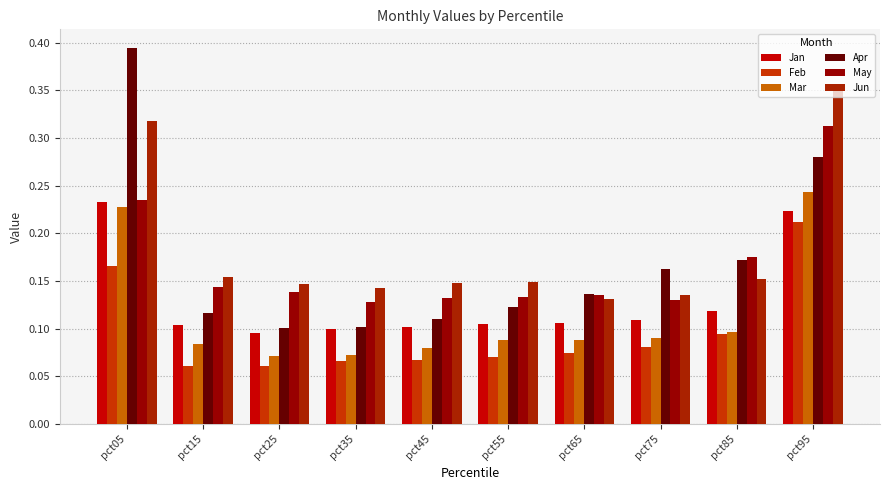

List the labels in order of Feb value, smallest first.

pct15, pct25, pct35, pct45, pct55, pct65, pct75, pct85, pct05, pct95